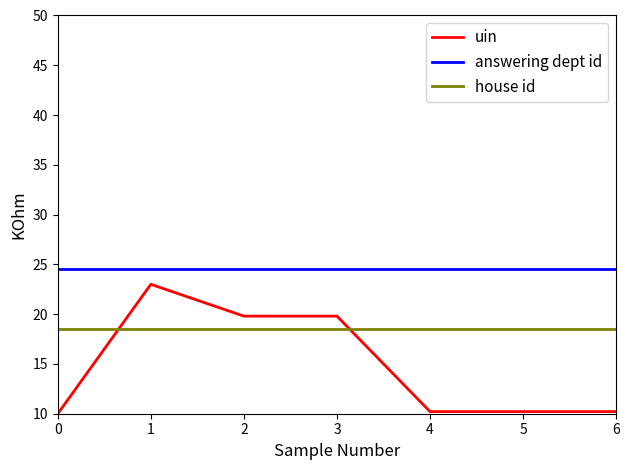

What is the minimum value for house id?

18.5